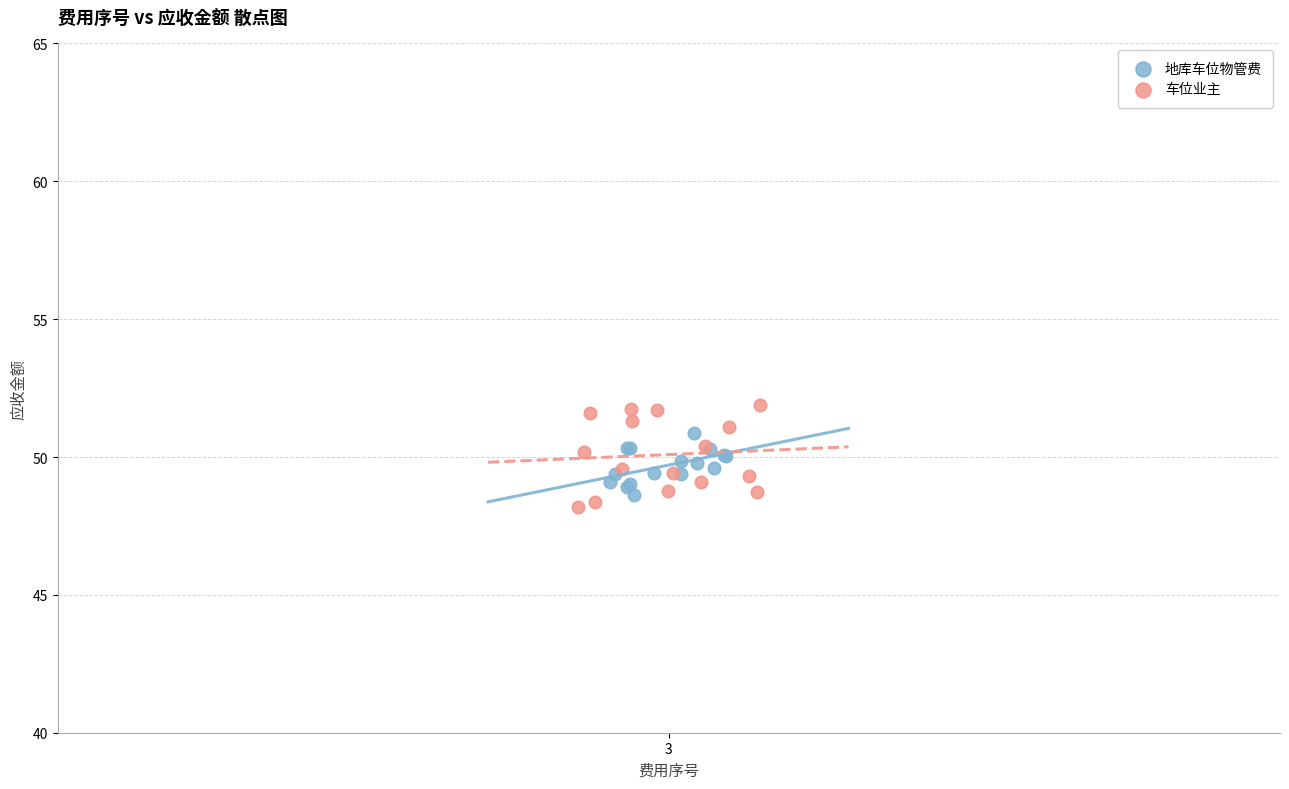

Which series has the widest spread of Y values?

车位业主